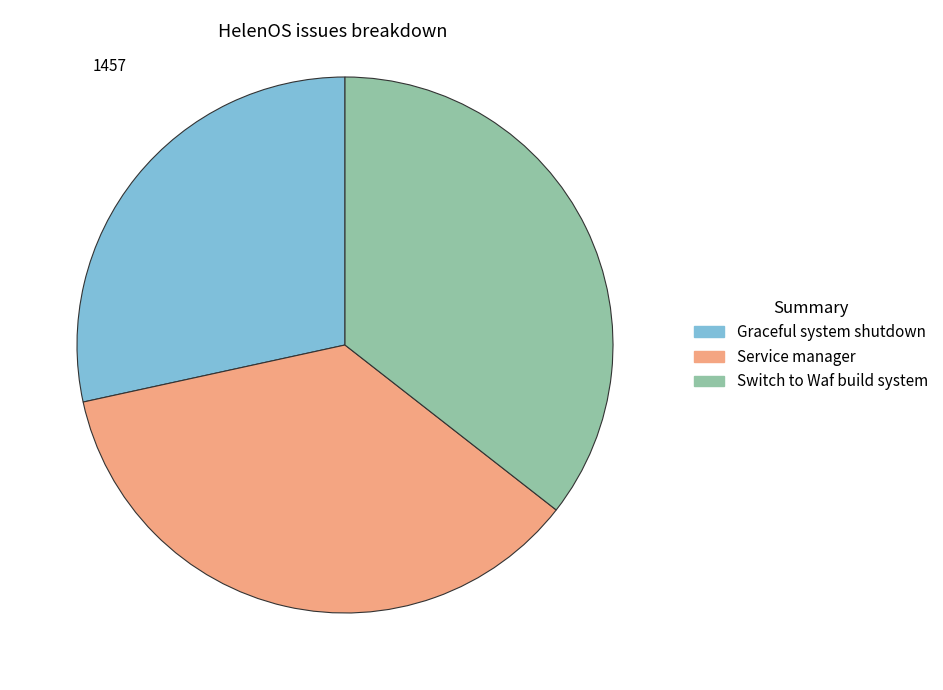

Which category has the smallest portion of the pie?

Graceful system shutdown